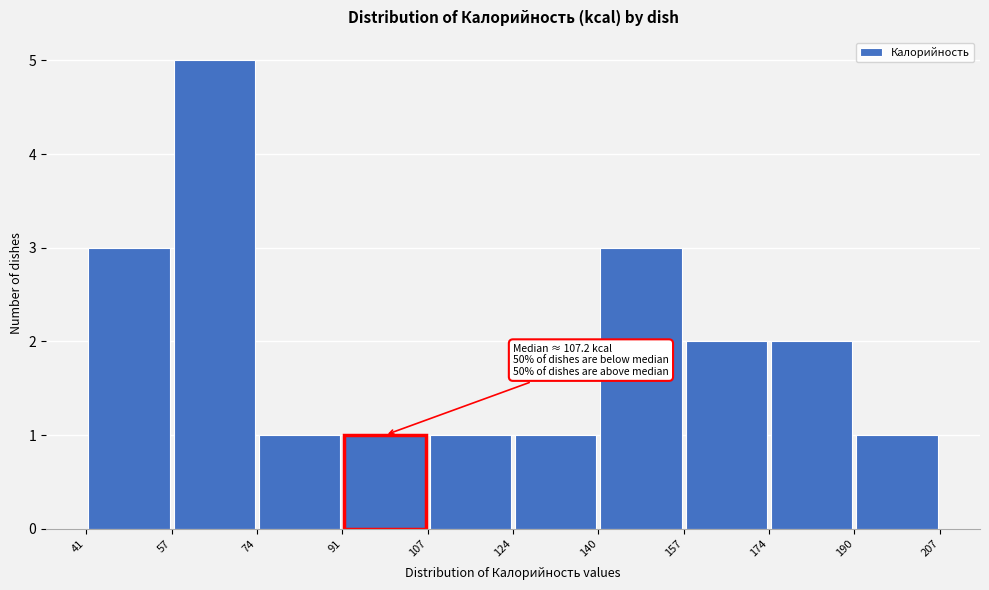

Which range on the x-axis has the tallest bar?

57 to 74